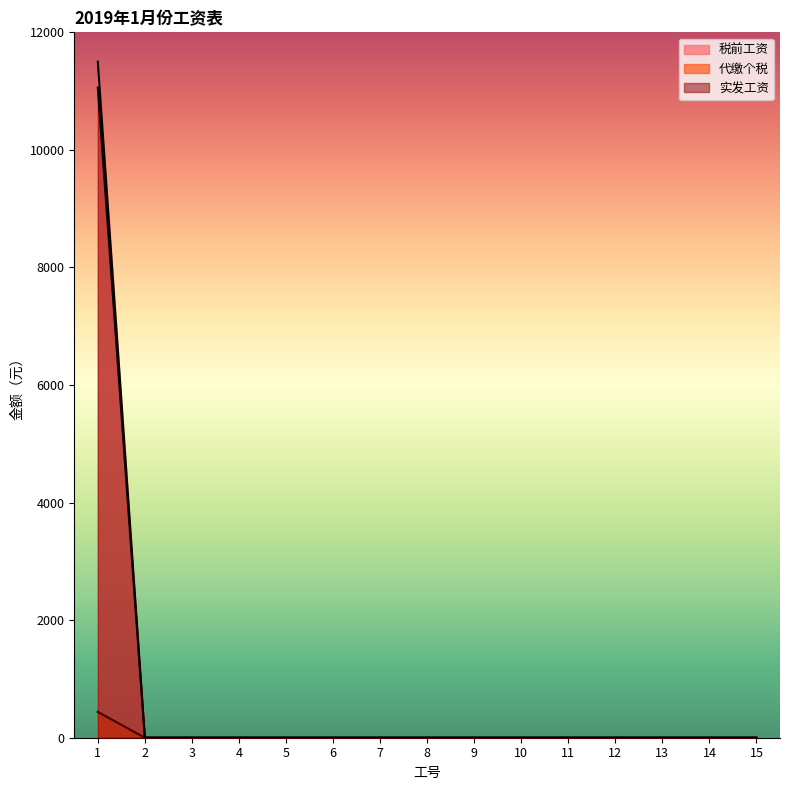

The 代缴个税 series shows 0 at 12. True or false?

True